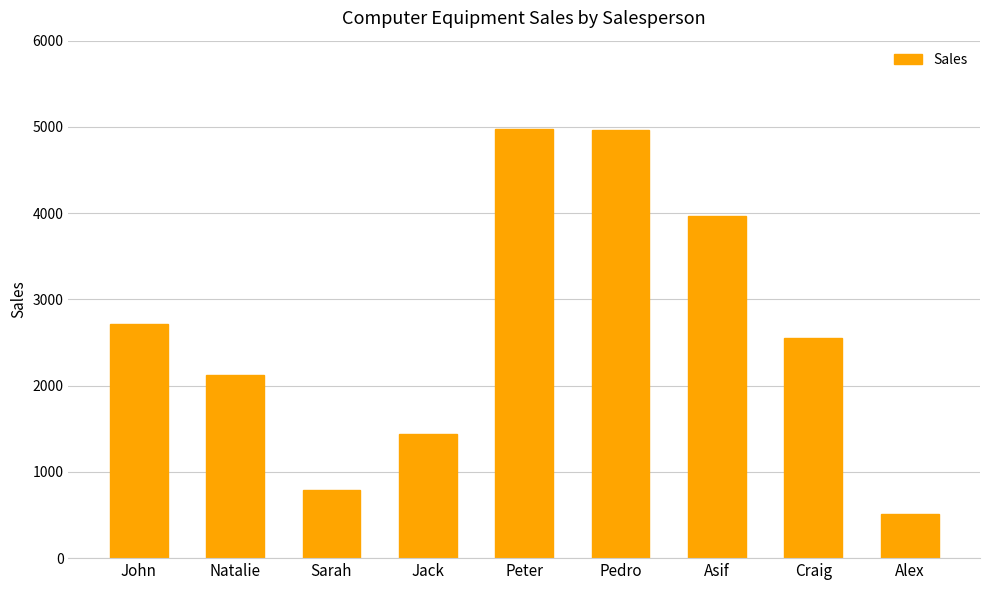

What is the change in value from Peter to Pedro?

-7